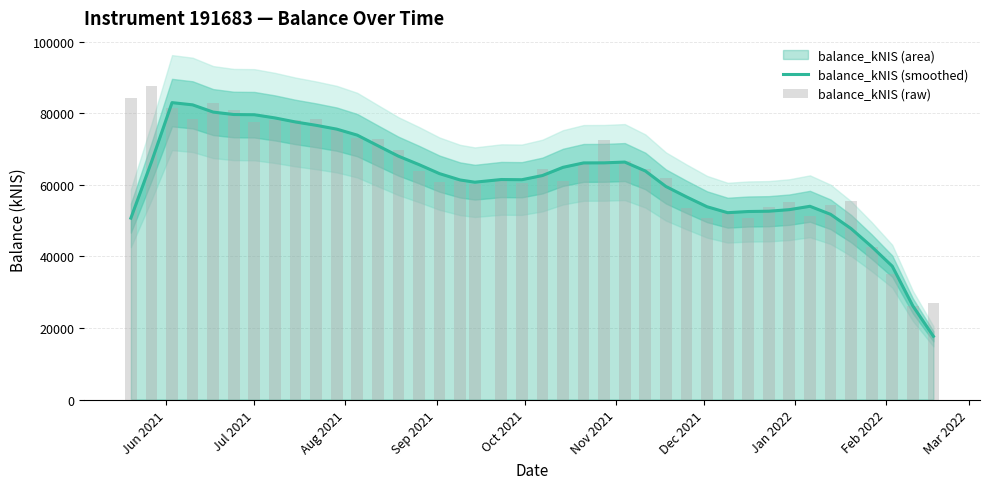

What is the sum of all balance_kNIS (raw) values?

2533252.6